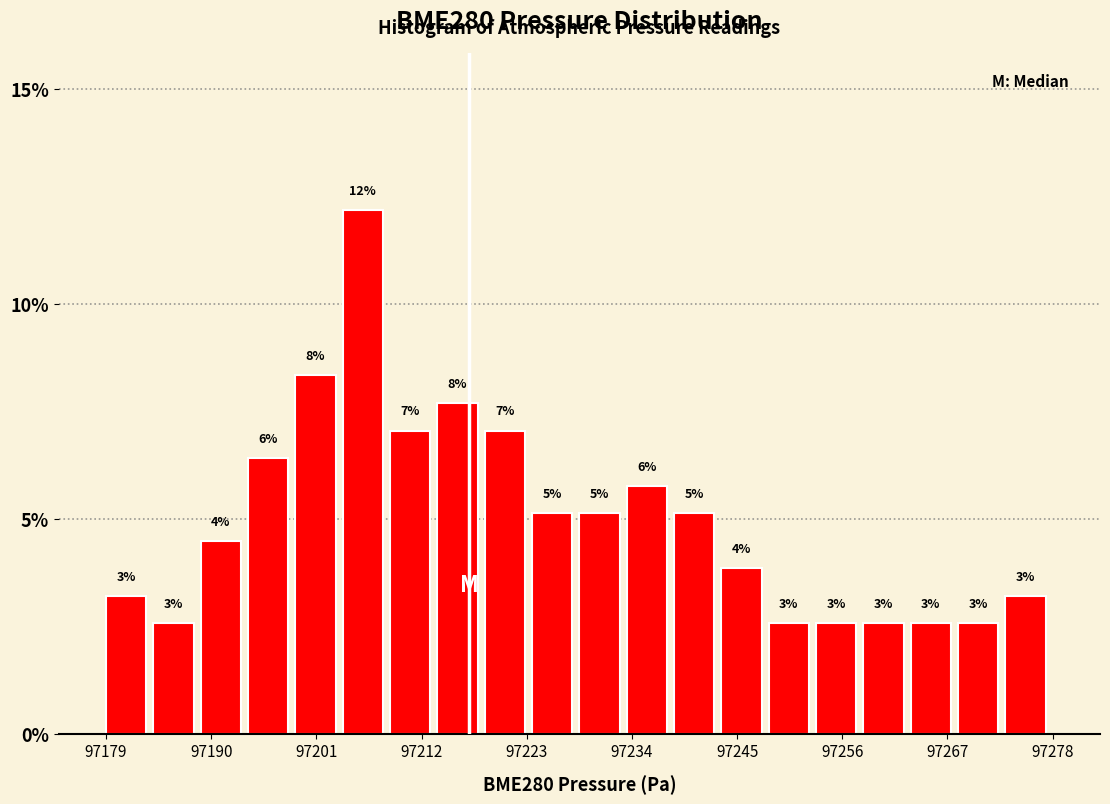

Read against the x-axis, roughly where is the centre of the tallest bar?

97206